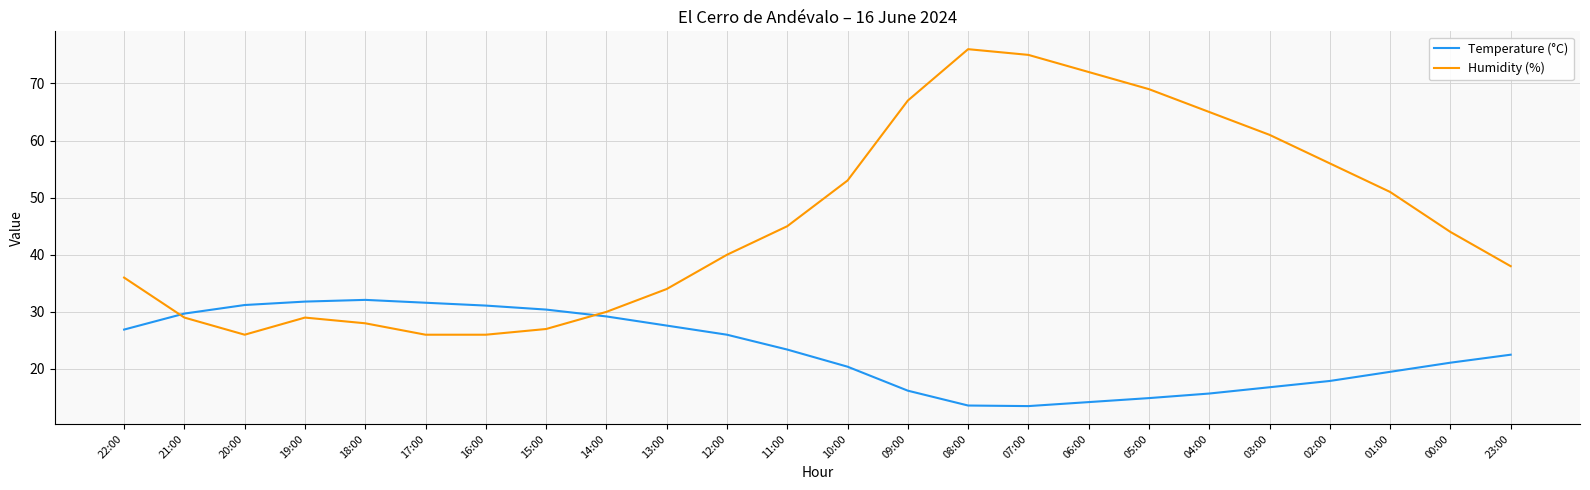

Is the value of Humidity (%) at 21:00 greater than the value of Temperature (°C) at 15:00?

No